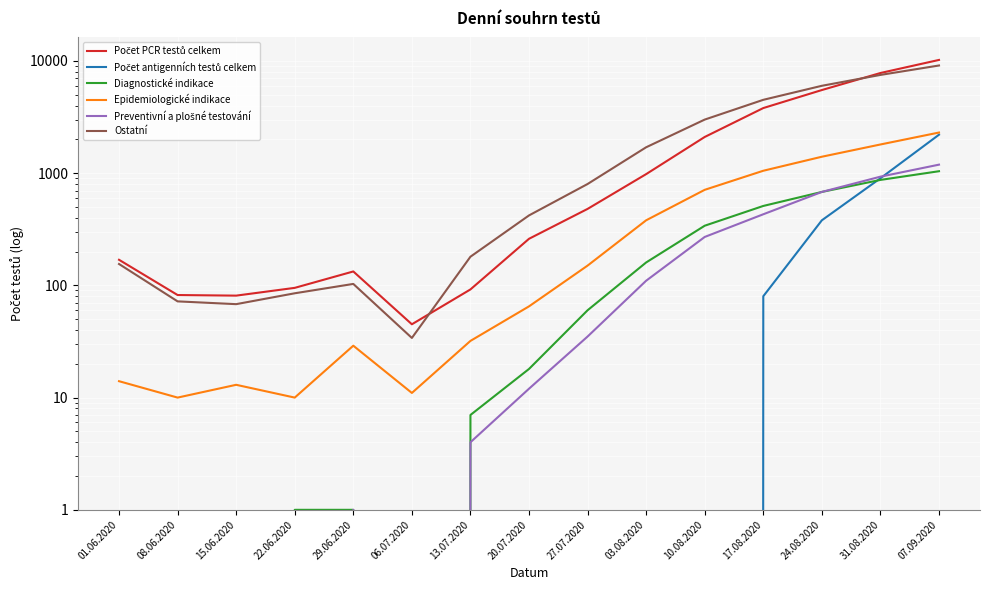

The value of Počet PCR testů celkem at 20.07.2020 is 341. True or false?

False